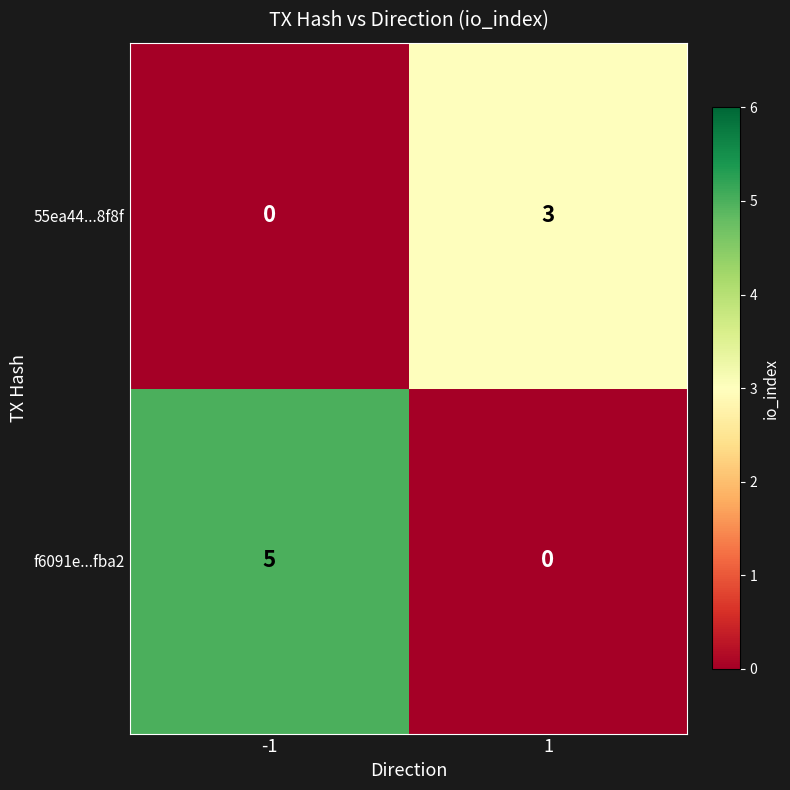

Reading left to right, what are all the values shown in this chart?

55ea44...8f8f: 0	3
f6091e...fba2: 5	0